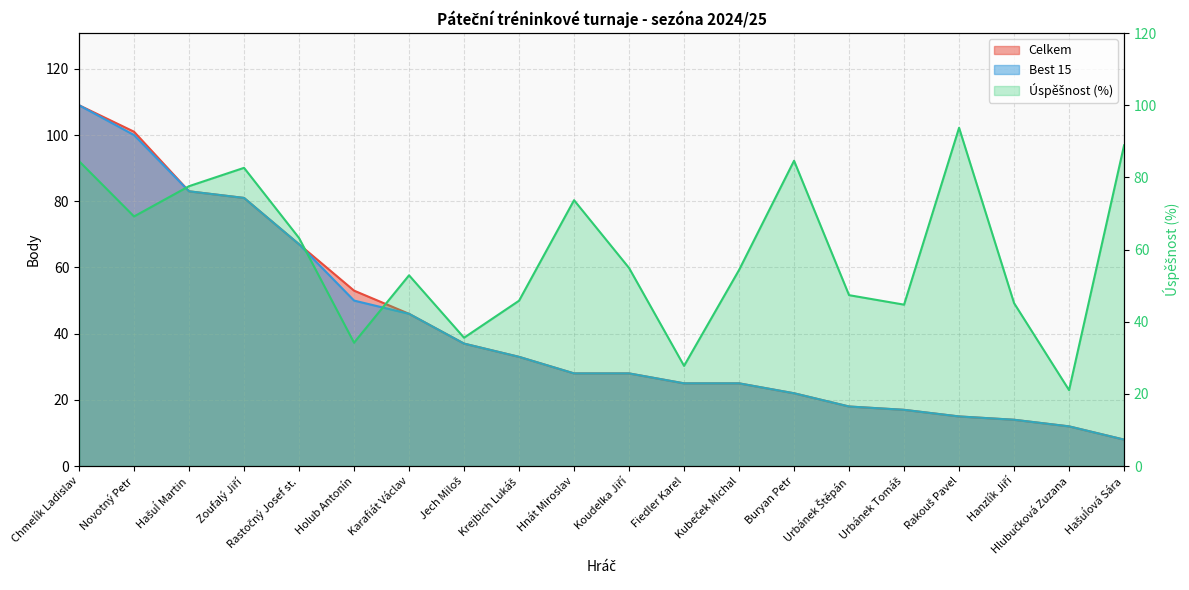

At which label does Celkem reach its peak?

Chmelík Ladislav